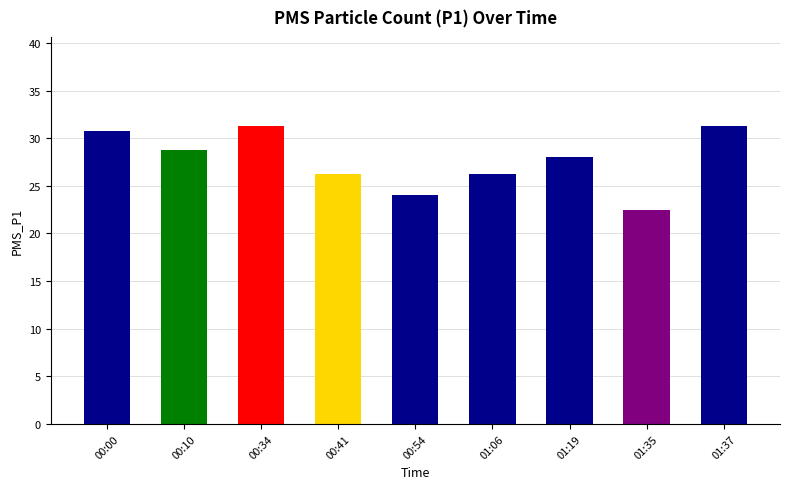

What is the difference between the maximum and minimum values?

8.8